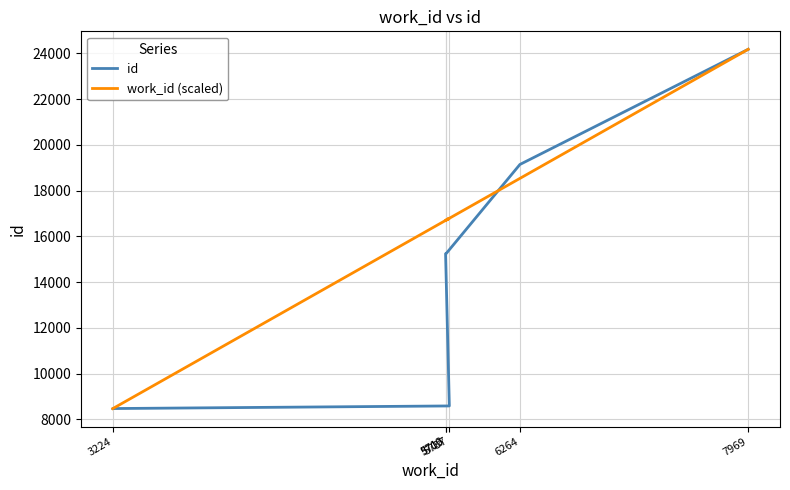

The id series shows 10214.8 at 5709. True or false?

False